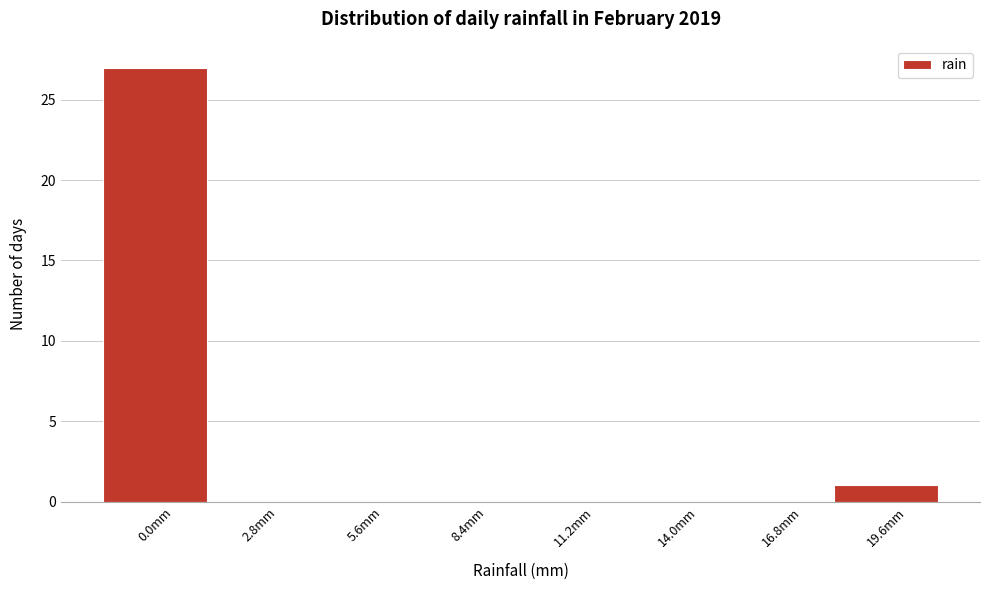

Reading left to right, list all the values displayed in this chart.

0.0mm=27	2.8mm=0	5.6mm=0	8.4mm=0	11.2mm=0	14.0mm=0	16.8mm=0	19.6mm=1